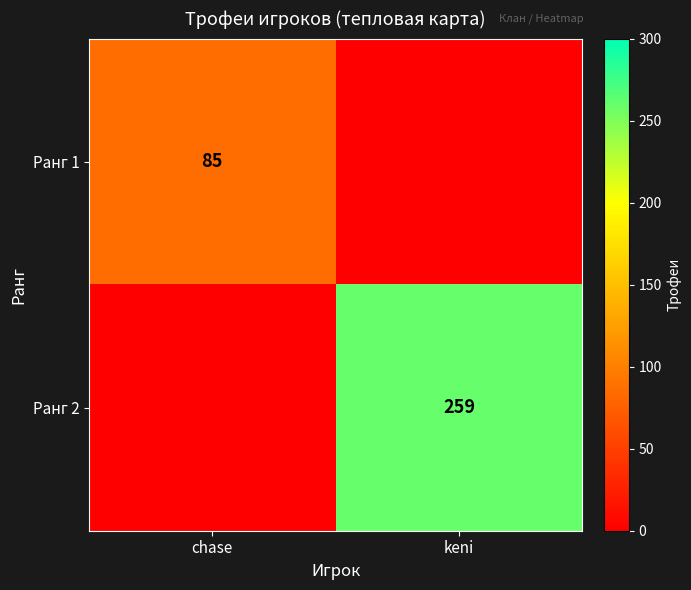

The Ранг 2 series shows 99 at keni. True or false?

False